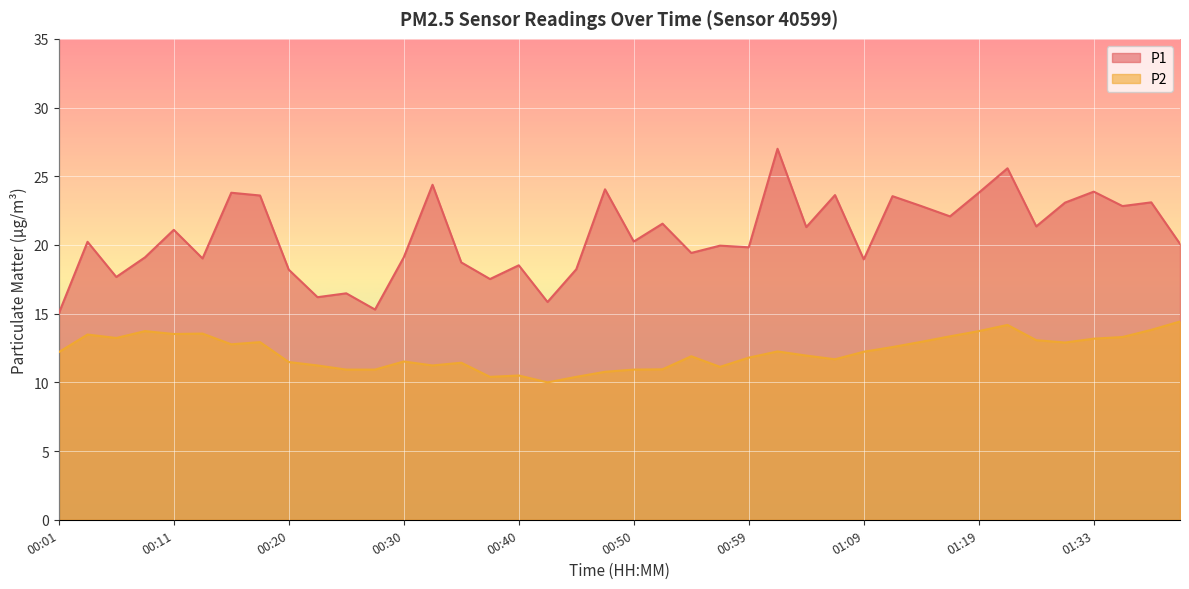

True or false: P2 has more than 1 interior local peaks.

True